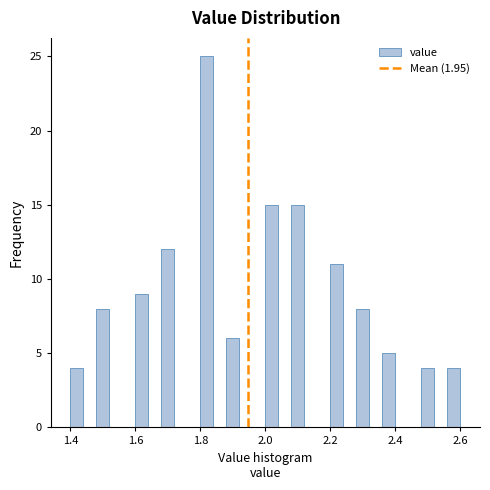

Around what value on the x-axis is the tallest bar? Give the approximate position of its centre, as read against the axis.

1.82